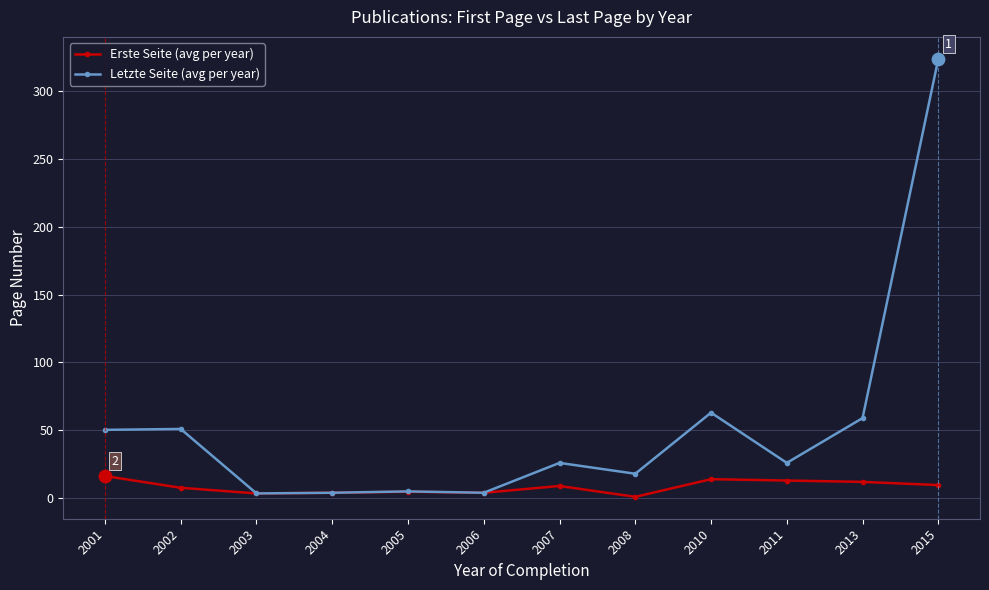

Between 2011 and 2015, which series saw the biggest shift?

Letzte Seite (avg per year)